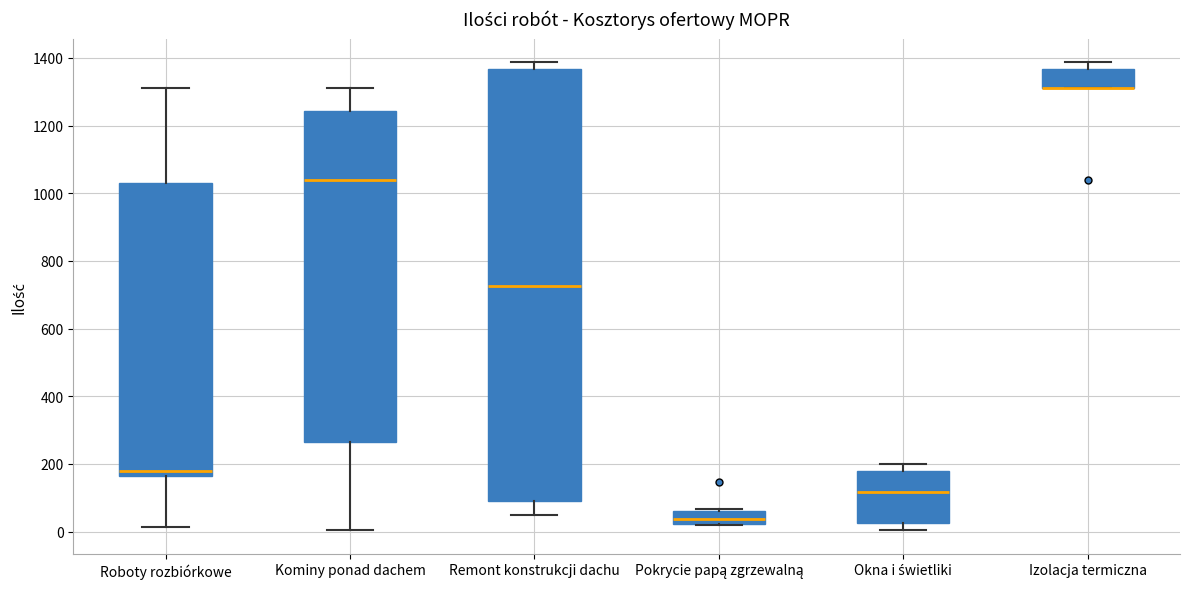

Where is the lower edge of the box for Izolacja termiczna on the y-axis? The values are not printed on the chart, so give them approximately, as read against the axis.

1320